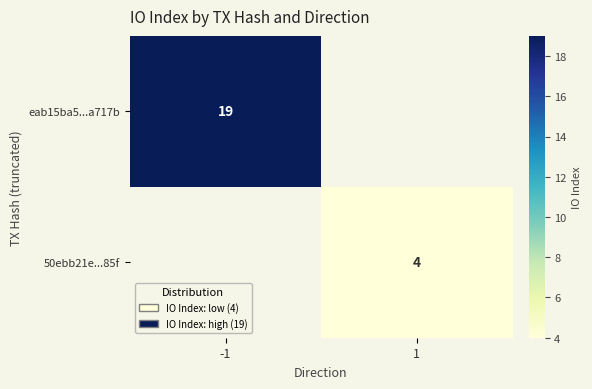

The 50ebb21e...85f series shows 4 at 1. True or false?

True